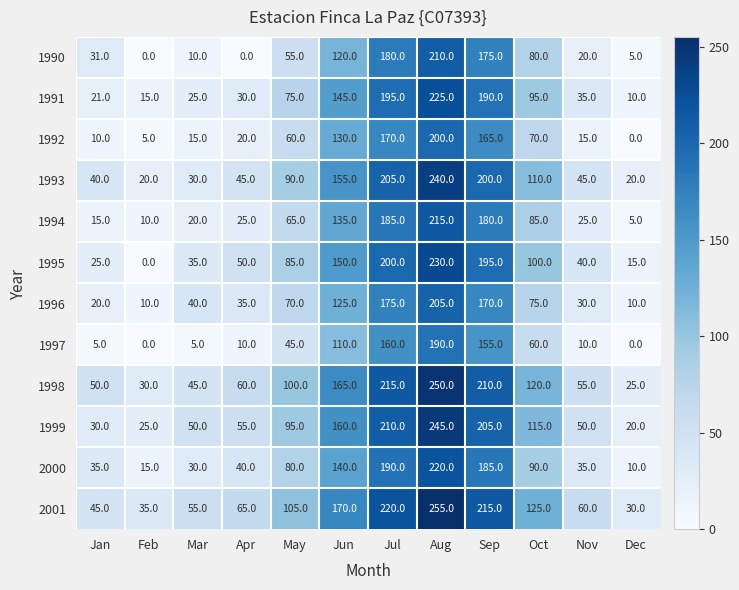

Which series has the largest range (max minus min)?

1995